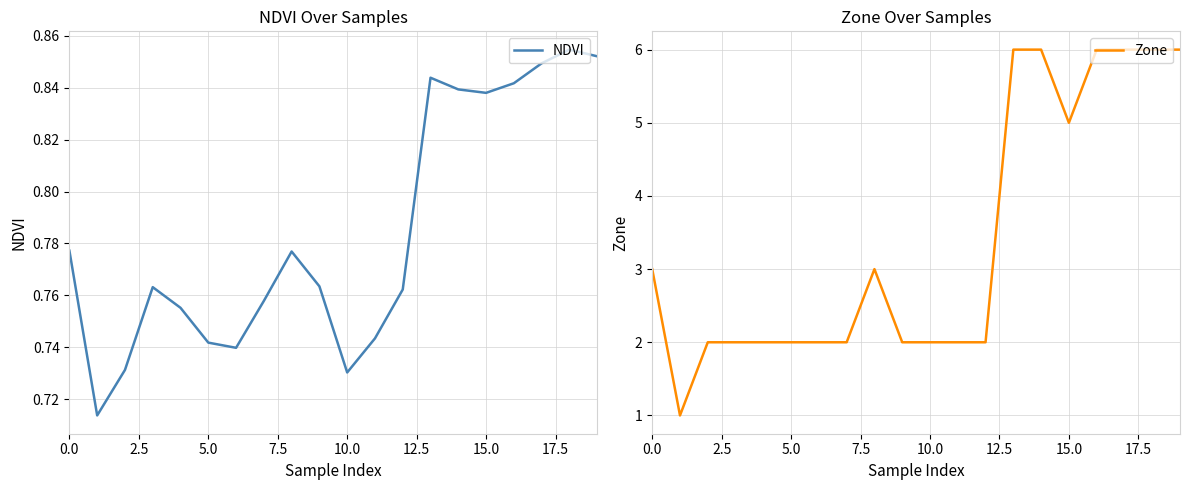

True or false: NDVI and Zone cross at least once.

False